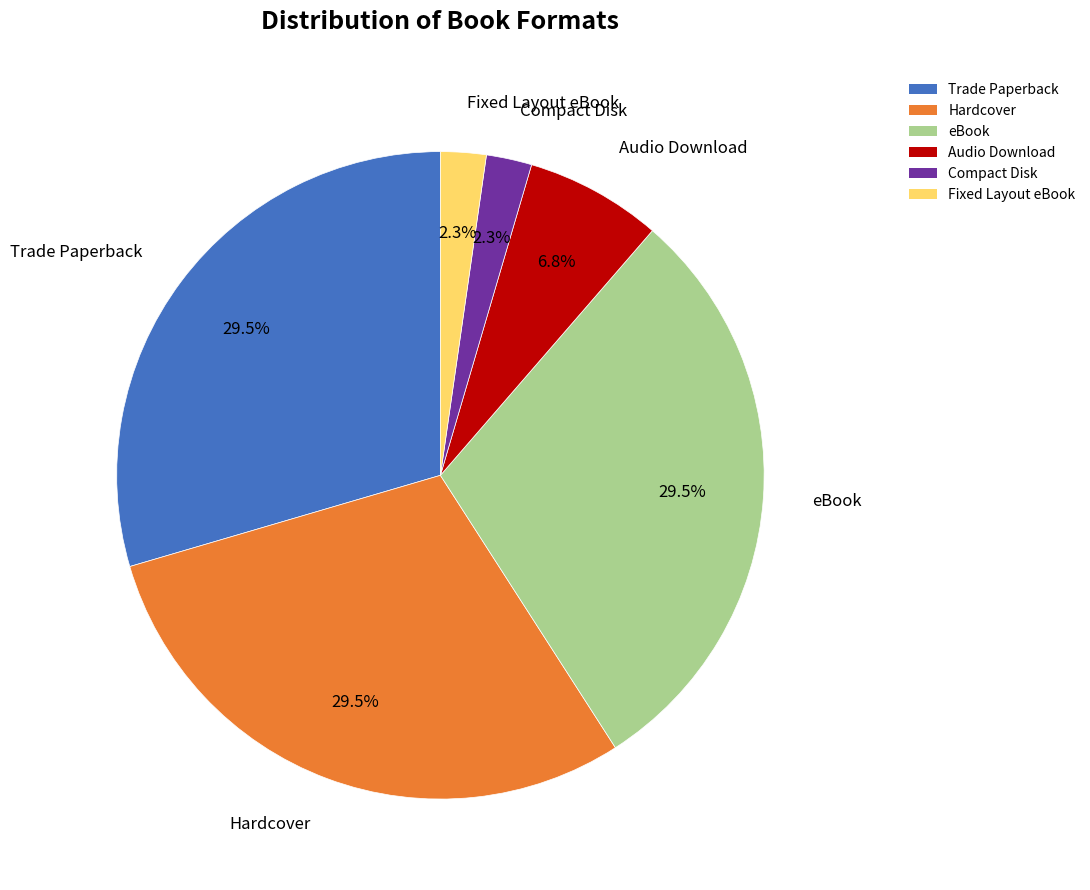

Does any single category account for the majority?

No